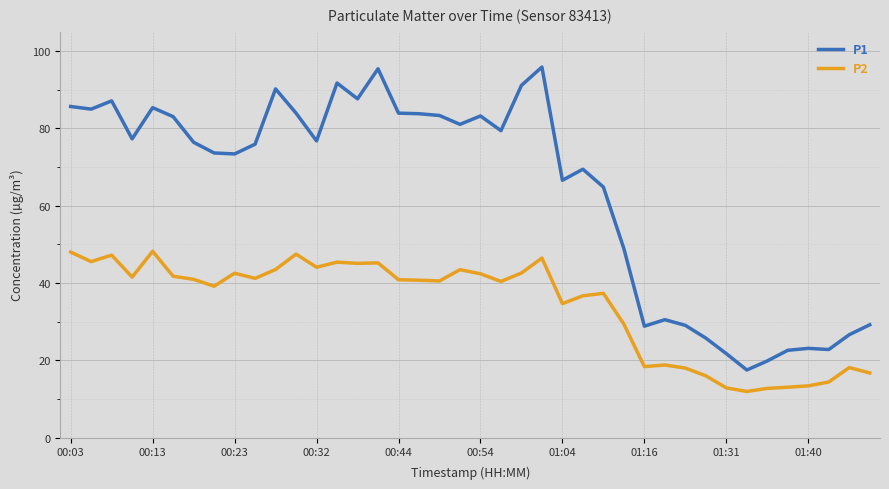

True or false: P1 and P2 intersect in this chart.

False